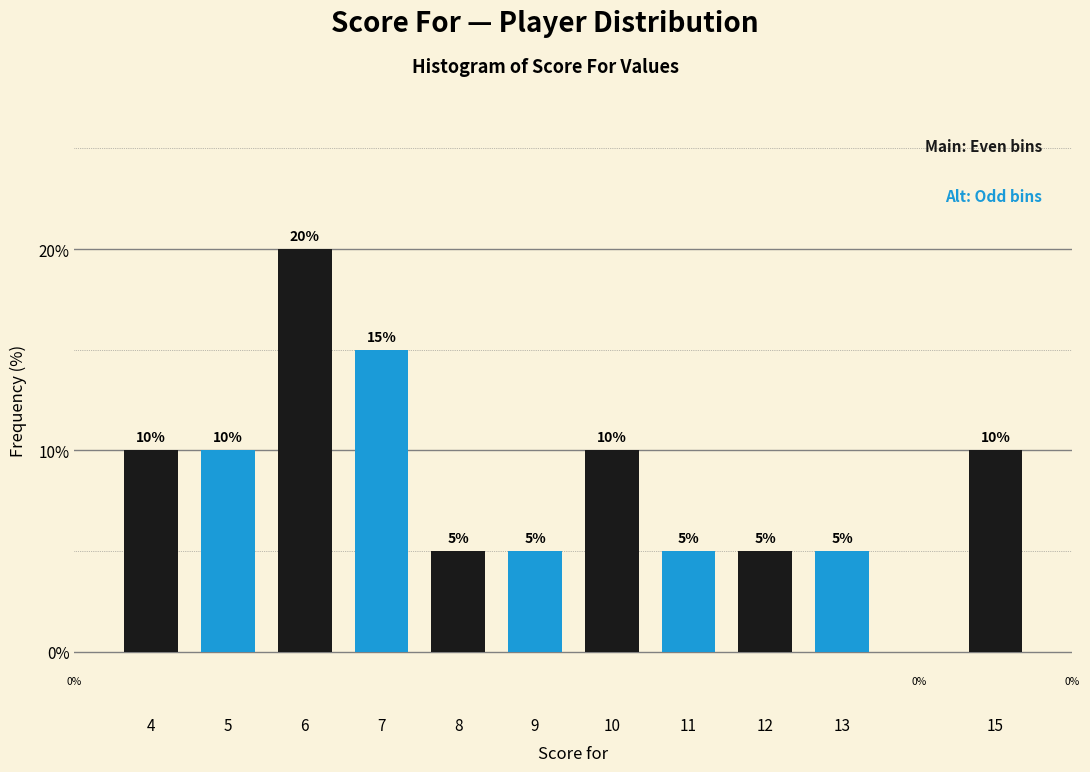

Reading left to right, list all the values displayed in this chart.

10	10	20	15	5	5	10	5	5	5	10